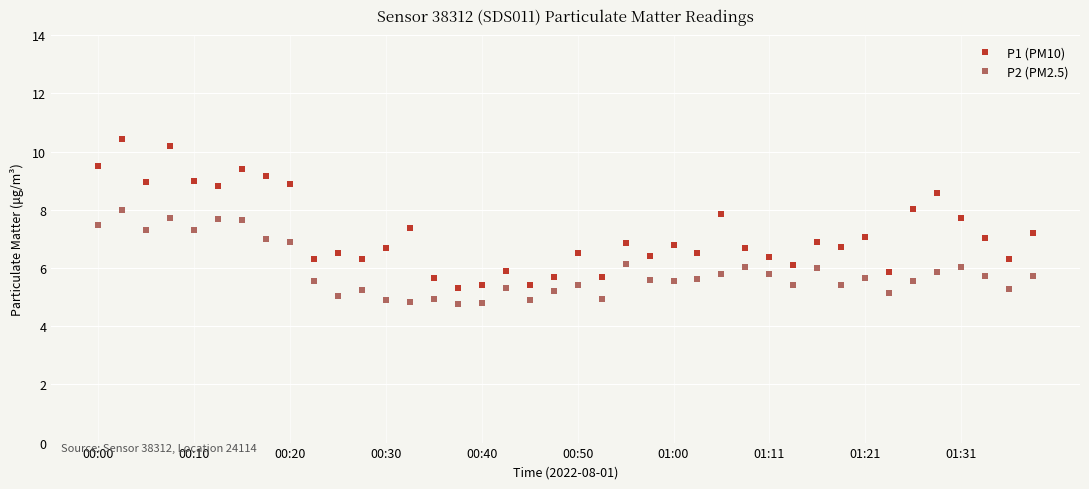

True or false: P2 (PM2.5) and P1 (PM10) intersect in this chart.

False